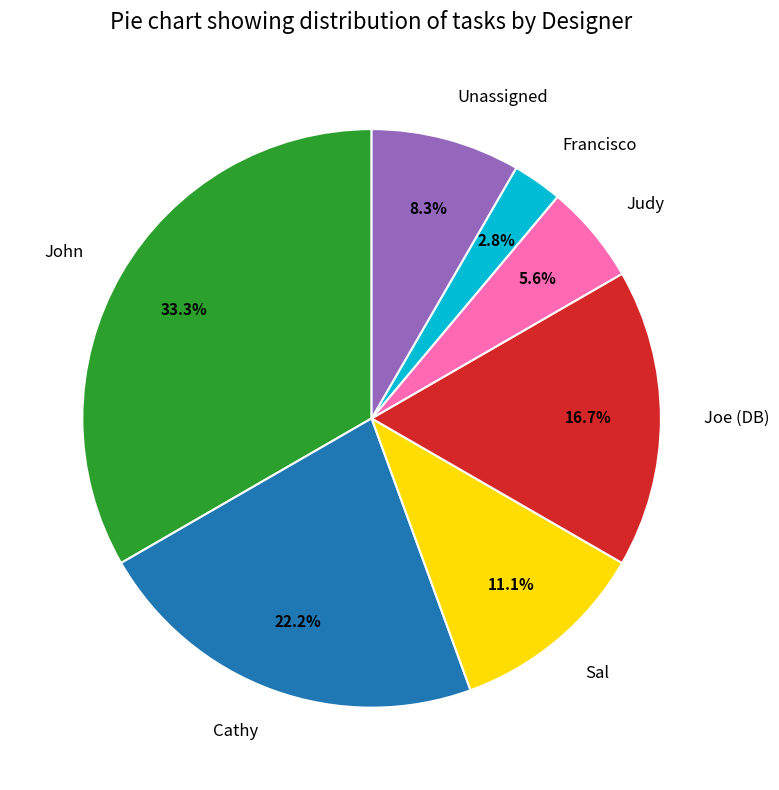

Which slice is the smallest?

Francisco